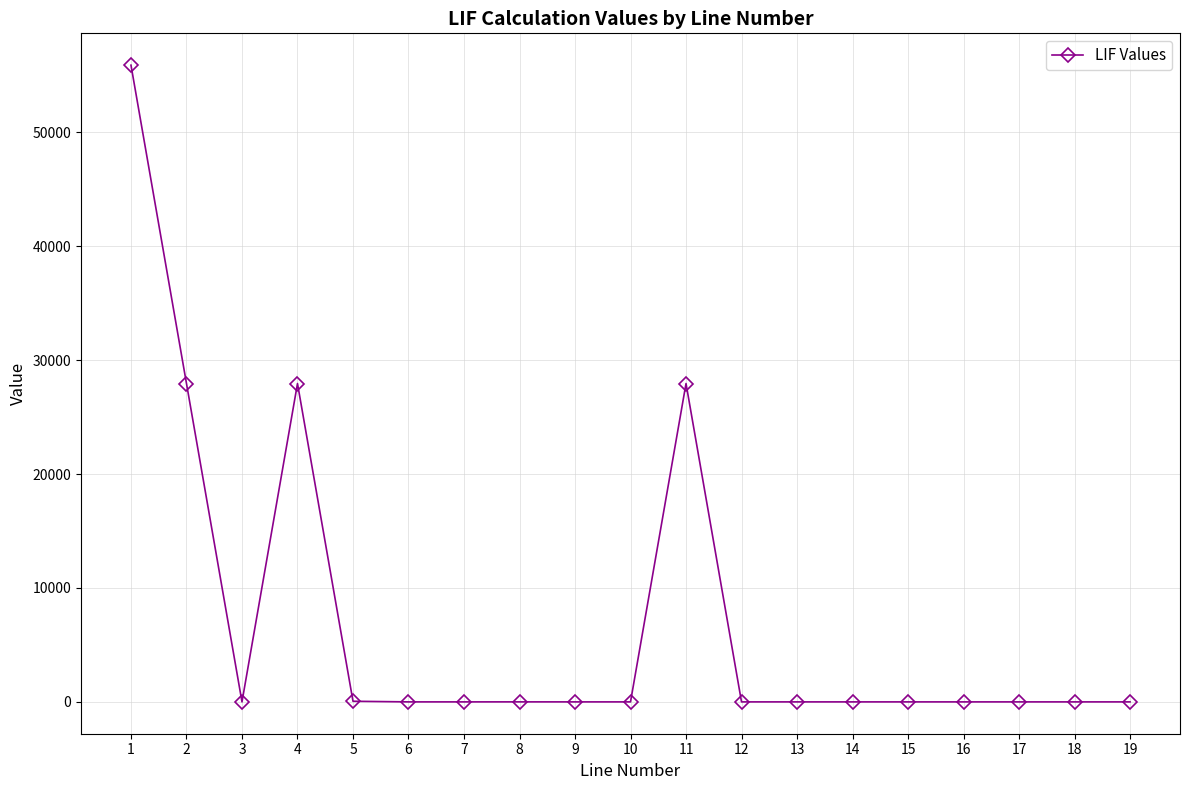

Does the chart display data point markers on the line(s)?

Yes